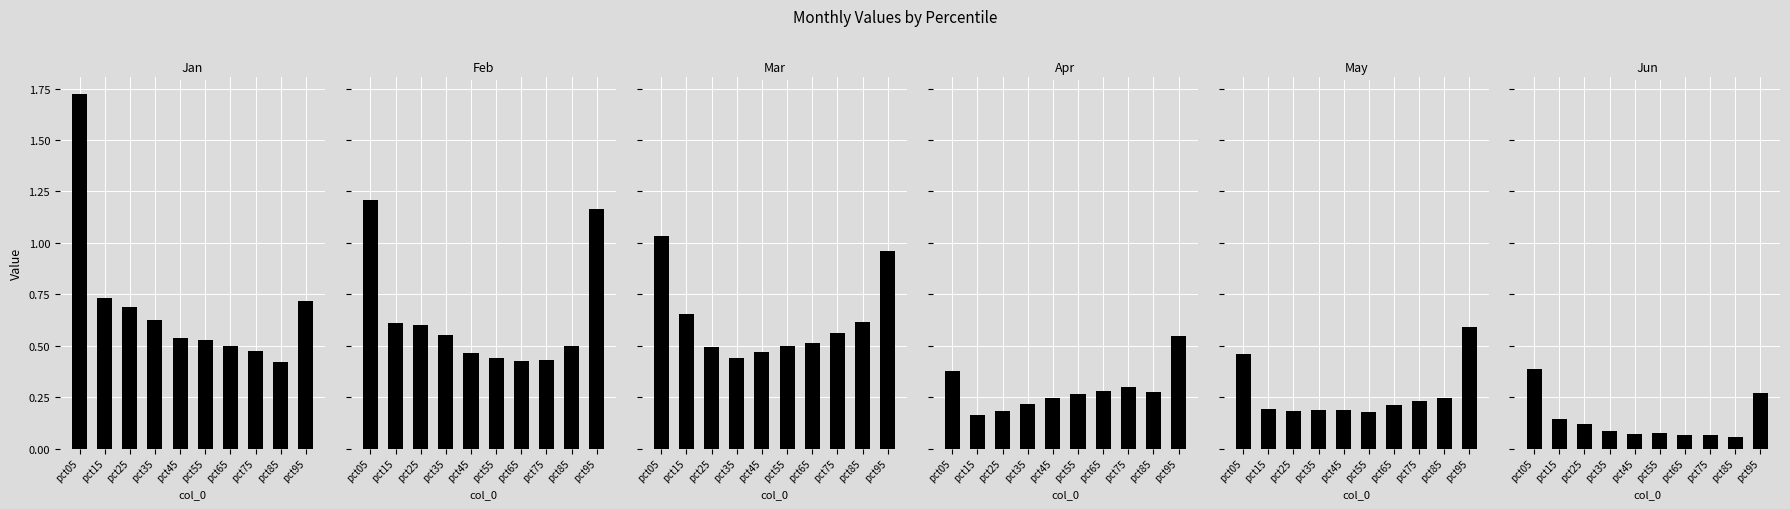

Does the chart contain stacked bars?

No